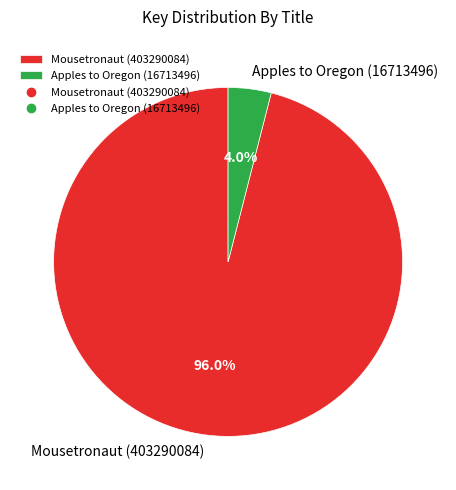

To the nearest percent, what portion does Mousetronaut (403290084) represent?

96%